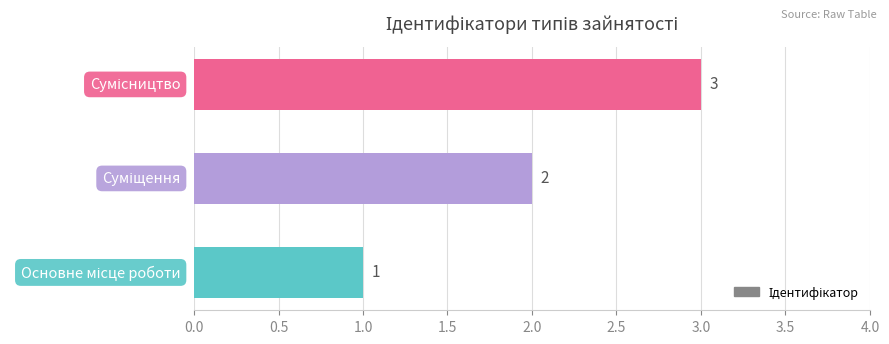

What is the maximum value shown in the chart?

3